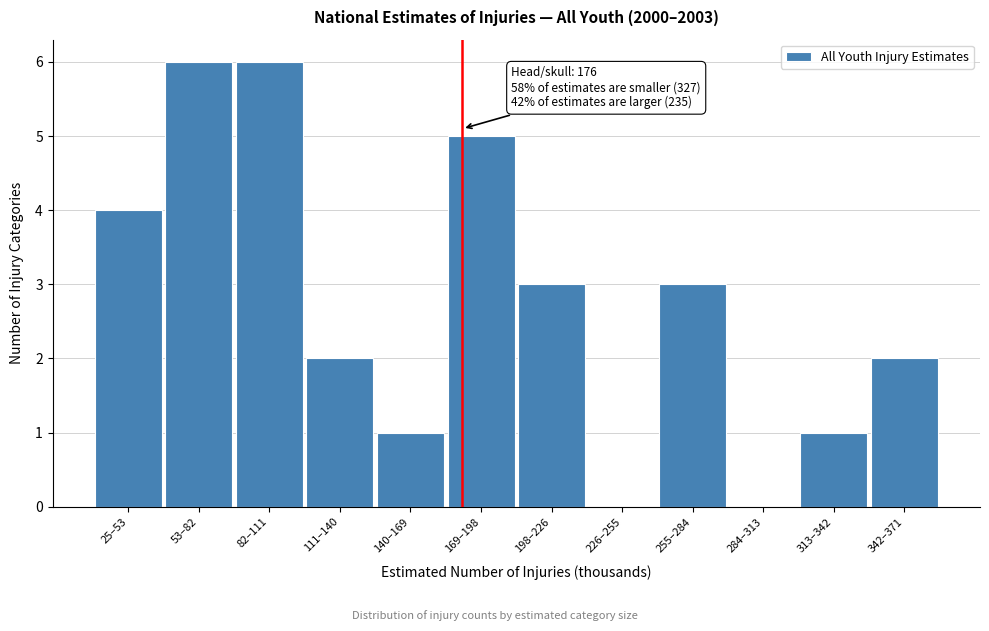

Reading left to right, what are all the values shown in this chart?

25–53=4	53–82=6	82–111=6	111–140=2	140–169=1	169–198=5	198–226=3	226–255=0	255–284=3	284–313=0	313–342=1	342–371=2